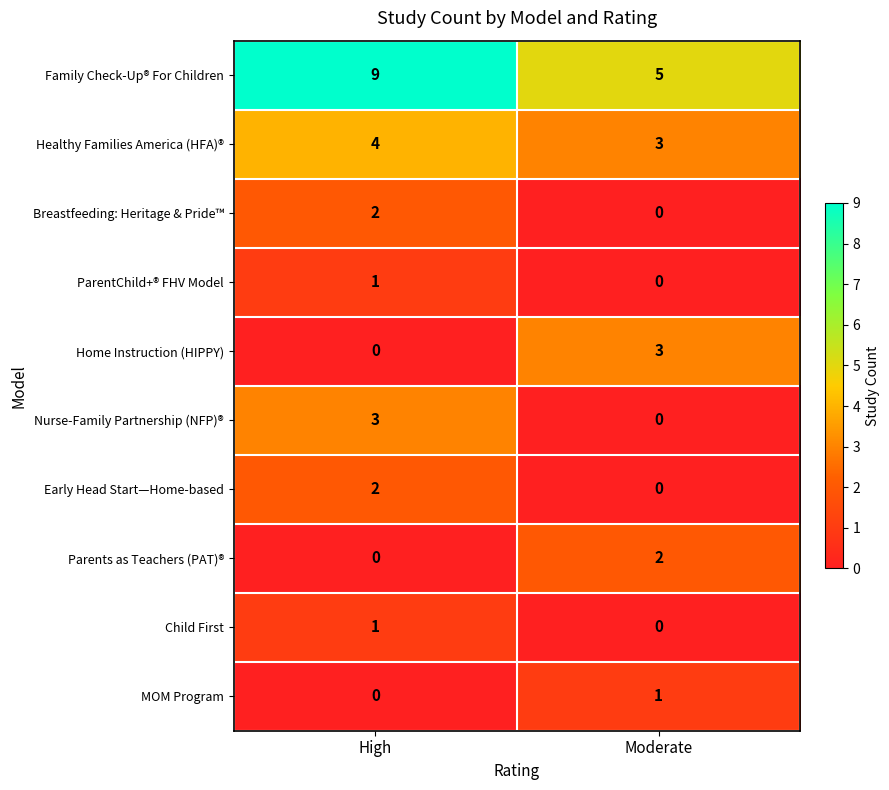

At which label is Healthy Families America (HFA)® closest to 3?

Moderate